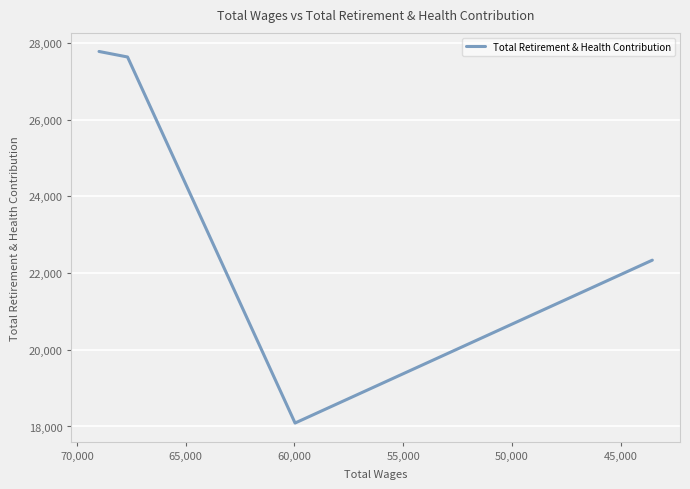

The chart shows a value of 29082 at 50,000. True or false?

False